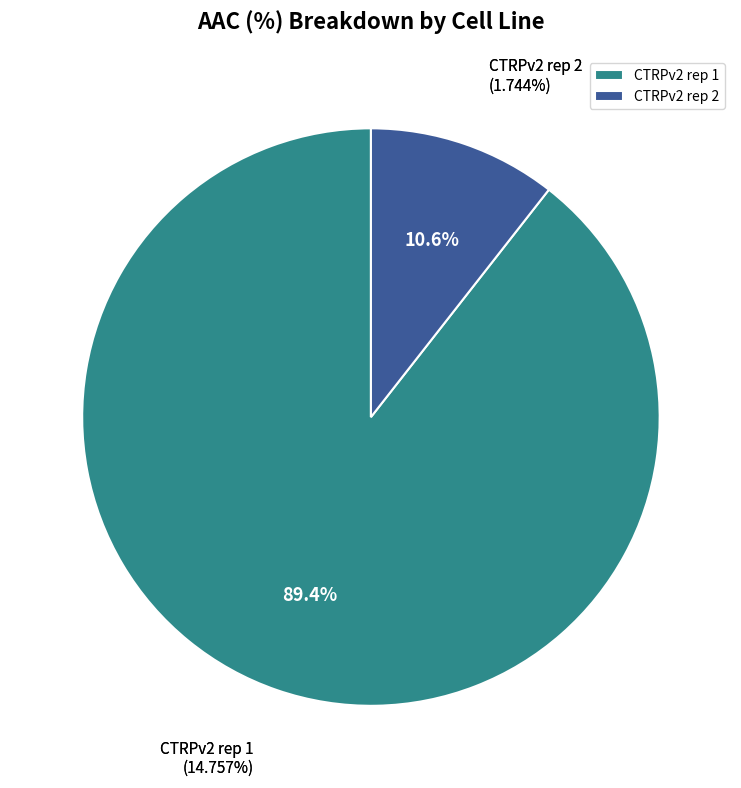

To the nearest percent, what portion does CTRPv2 rep 2 represent?

11%